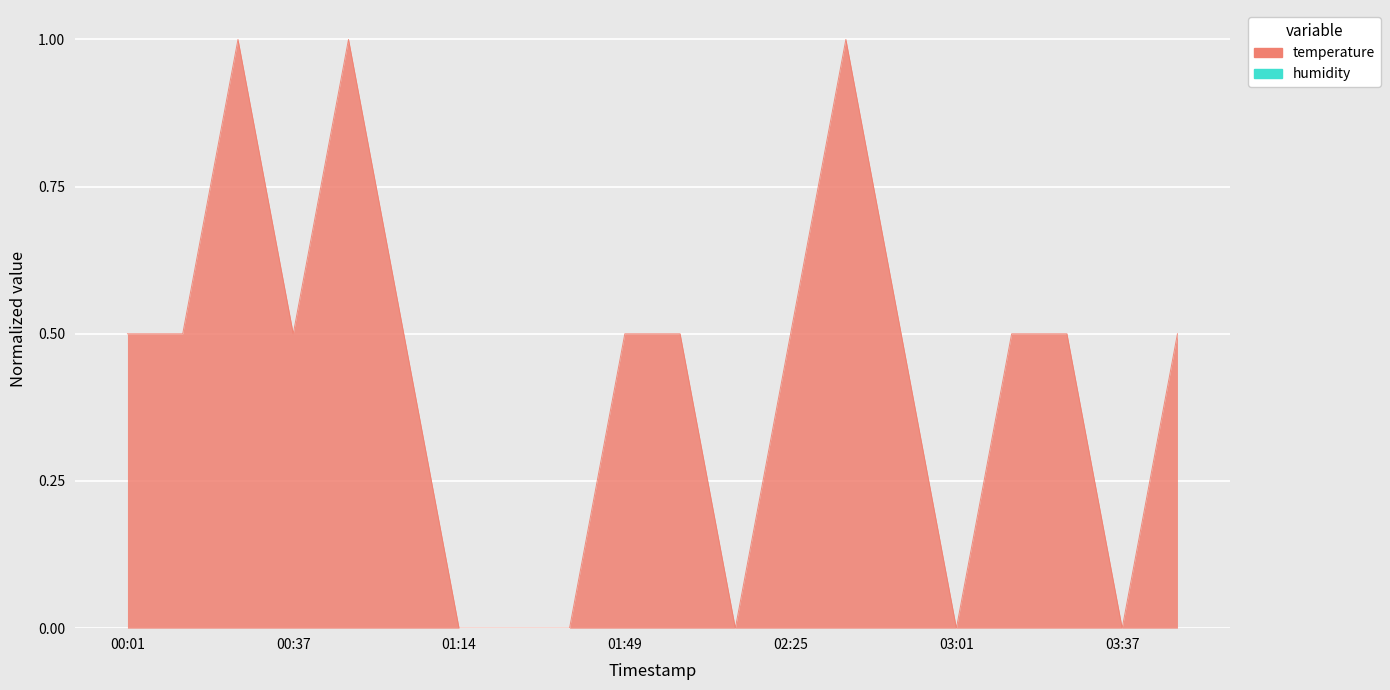

What is the sum of the values at 01:49 and 01:36?

0.5